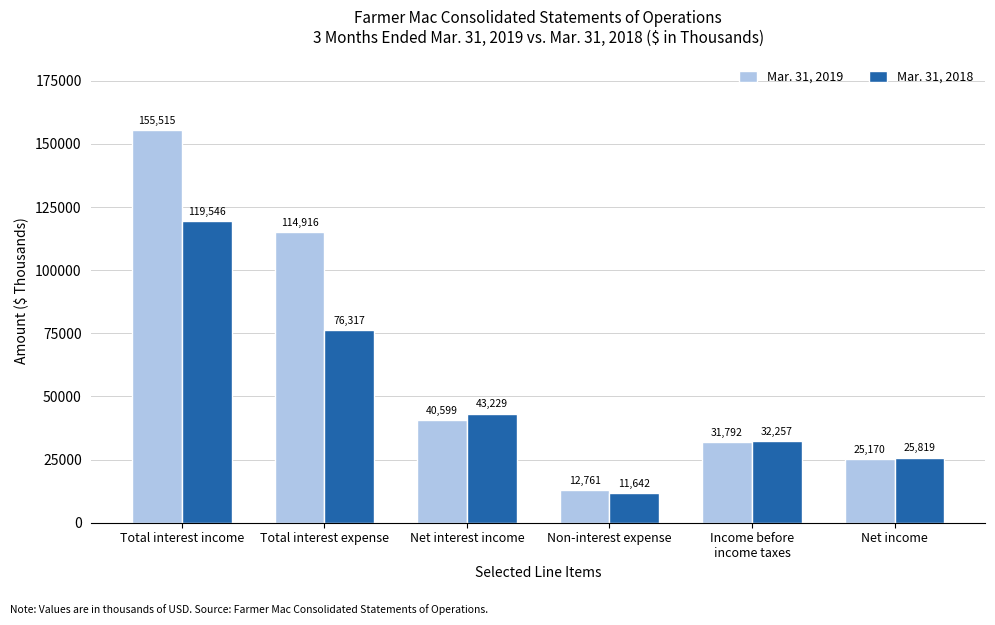

Is it true that Mar. 31, 2019 equals 6950 at Non-interest expense?

False